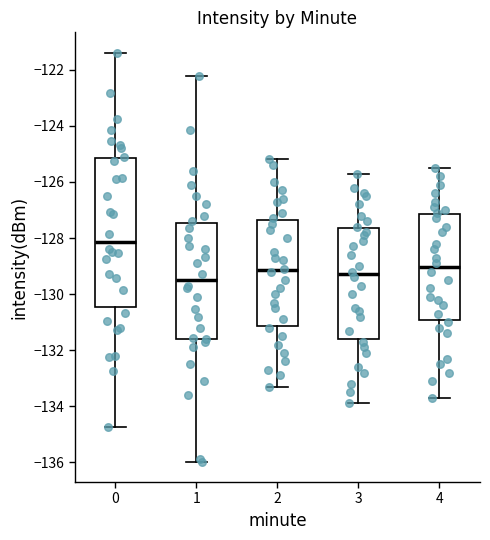

Reading left to right, read every box against the y-axis: the position of its median line, the range the box covers, and the ends of its whiskers. The values are not printed on the chart, so give them approximately, as read against the axis.

0: median -128.2, box -130.4 to -125.2, whiskers -134.8 to -121.4
1: median -129.4, box -131.6 to -127.4, whiskers -136.0 to -122.2
2: median -129.2, box -131.2 to -127.4, whiskers -133.2 to -125.2
3: median -129.2, box -131.6 to -127.6, whiskers -133.8 to -125.6
4: median -129.0, box -131.0 to -127.2, whiskers -133.6 to -125.4